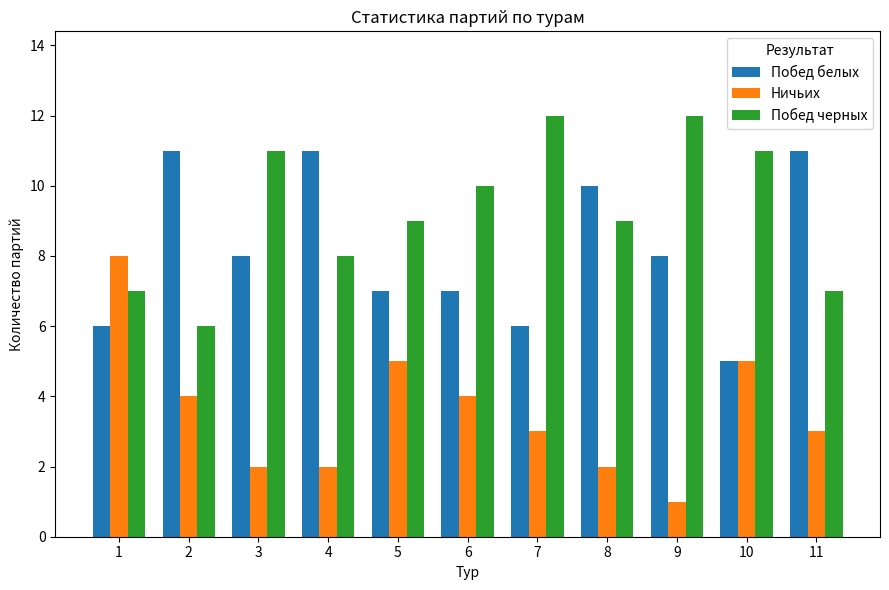

What is the value of the Побед черных bar at the 4th from the left?

8